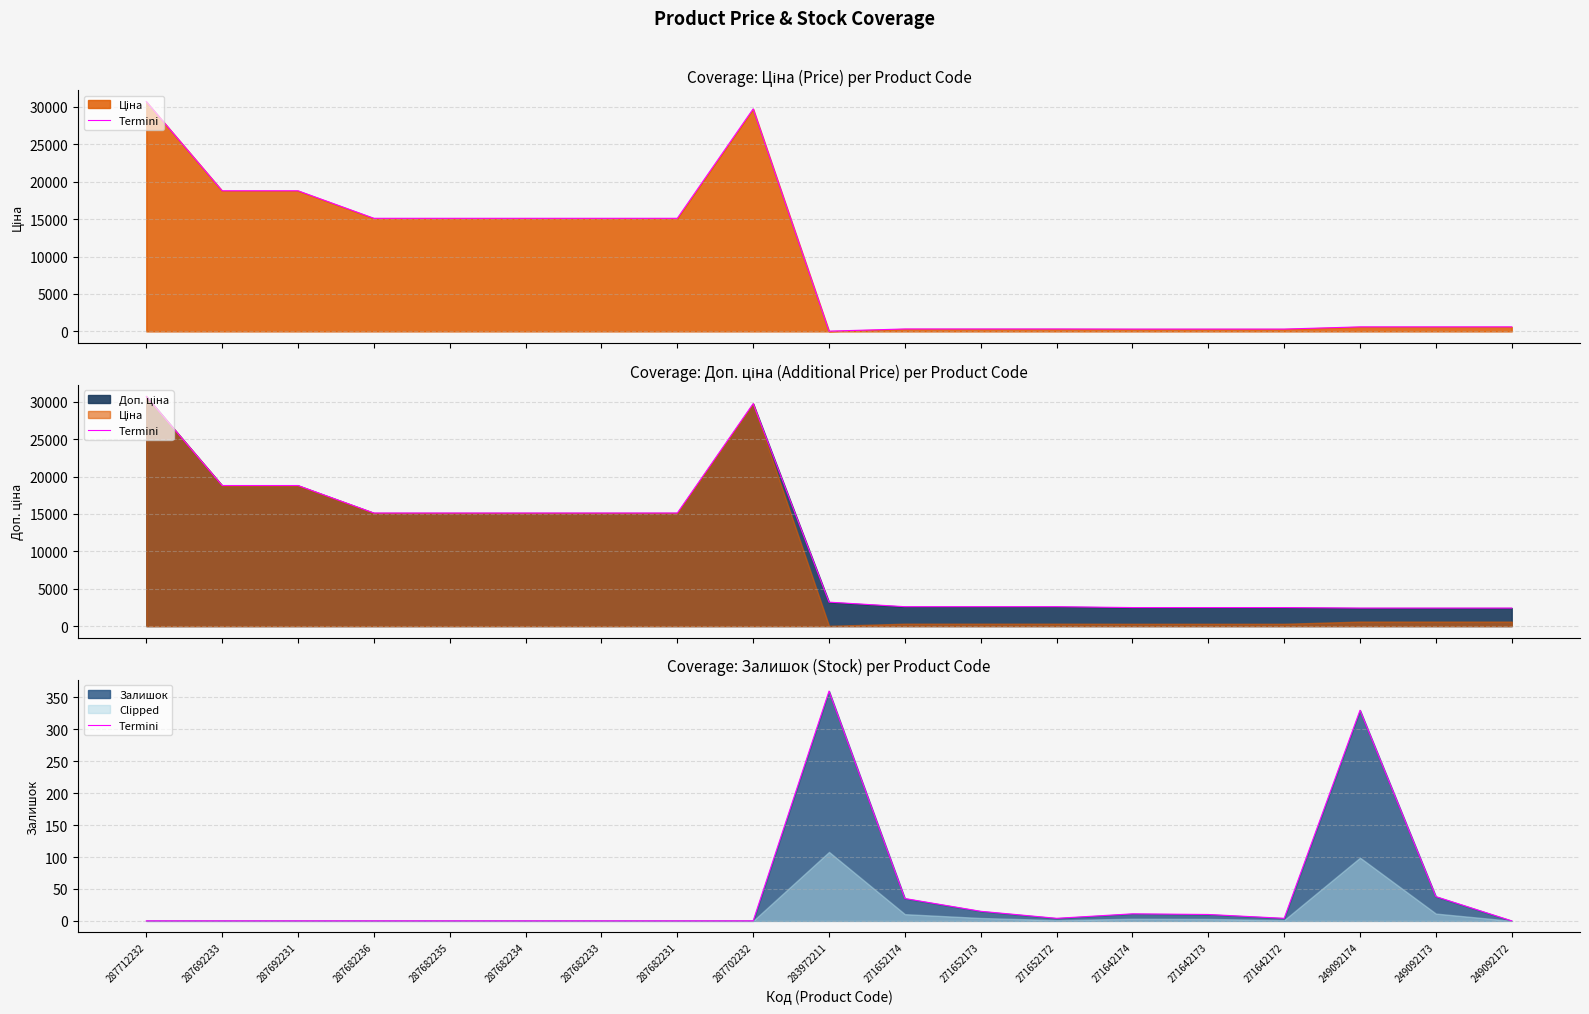

Rank the categories by value from highest to lowest.

283972211, 249092174, 249092173, 271652174, 271652173, 271642174, 271642173, 271652172, 271642172, 287712232, 287692233, 287692231, 287682236, 287682235, 287682234, 287682233, 287682231, 287702232, 249092172